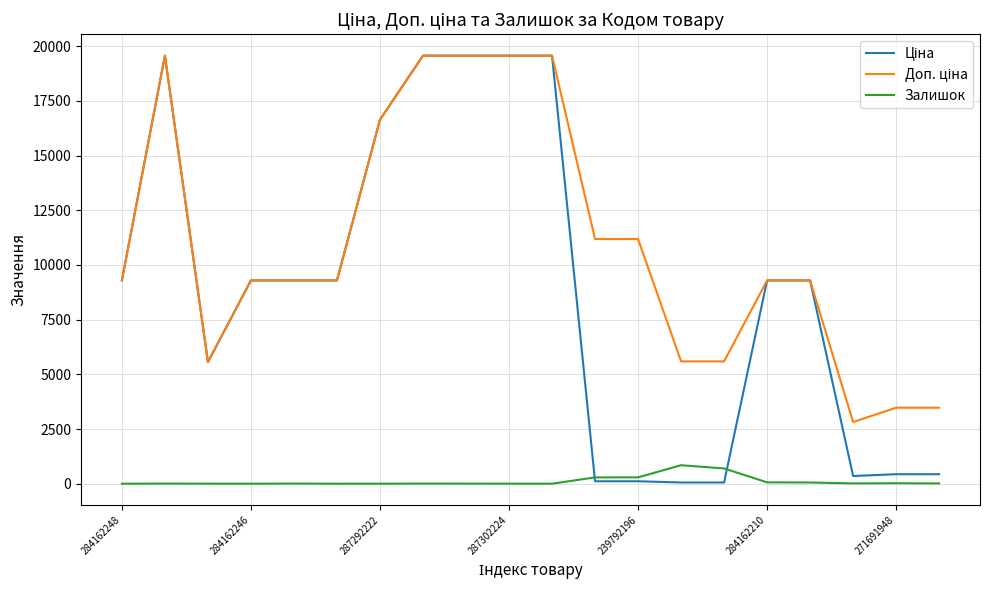

What is the maximum value shown in the chart?

19564.9